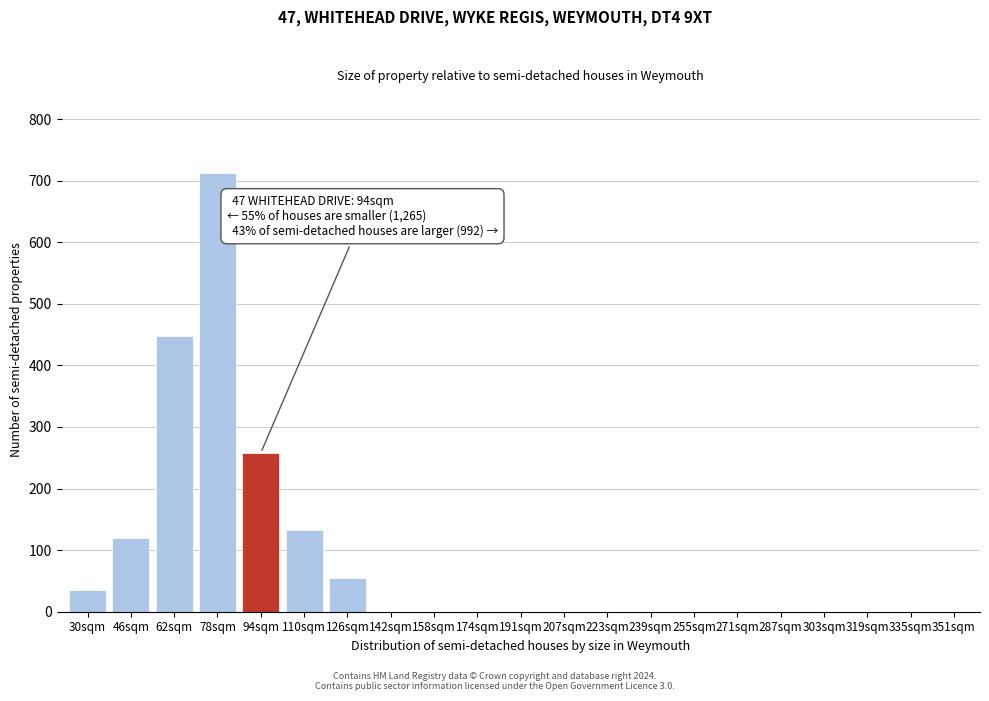

Reading right to left, what are all the values shown in this chart?

351sqm=0	335sqm=0	319sqm=0	303sqm=0	287sqm=0	271sqm=0	255sqm=0	239sqm=0	223sqm=0	207sqm=0	191sqm=0	174sqm=0	158sqm=0	142sqm=0	126sqm=55	110sqm=133	94sqm=258	78sqm=712	62sqm=448	46sqm=120	30sqm=35